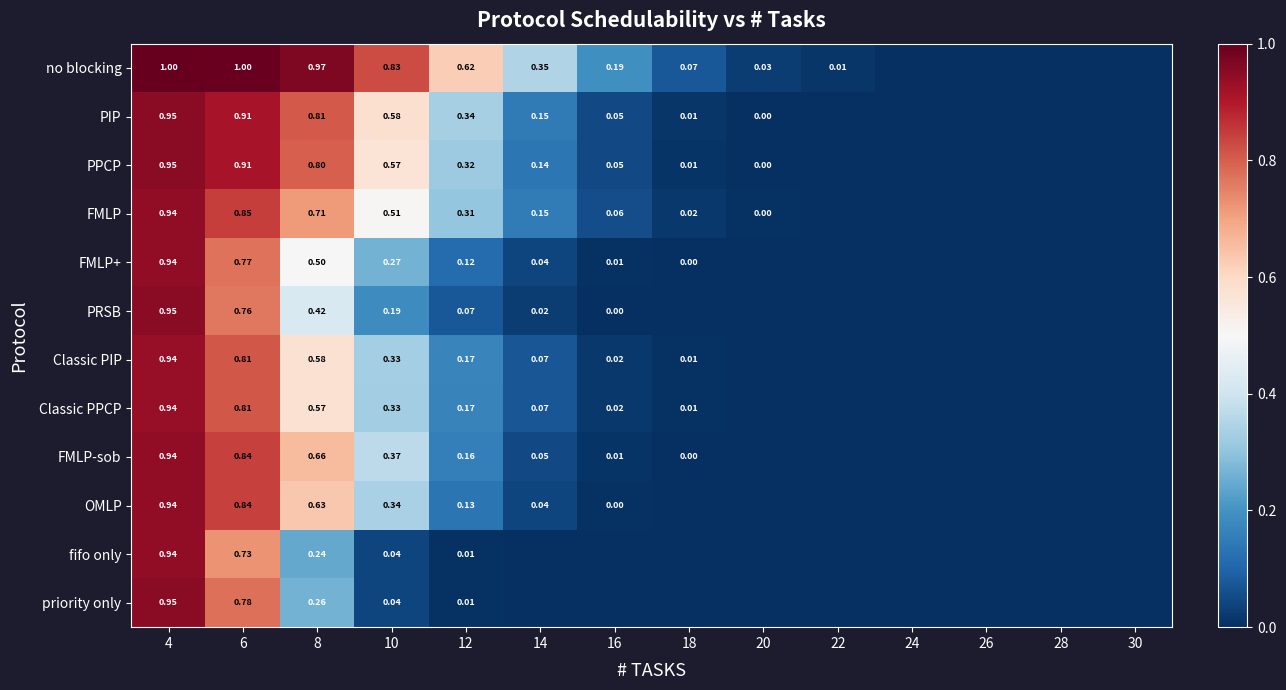

At 8, list the series in order from smallest to largest.

fifo only, priority only, PRSB, FMLP+, Classic PPCP, Classic PIP, OMLP, FMLP-sob, FMLP, PPCP, PIP, no blocking